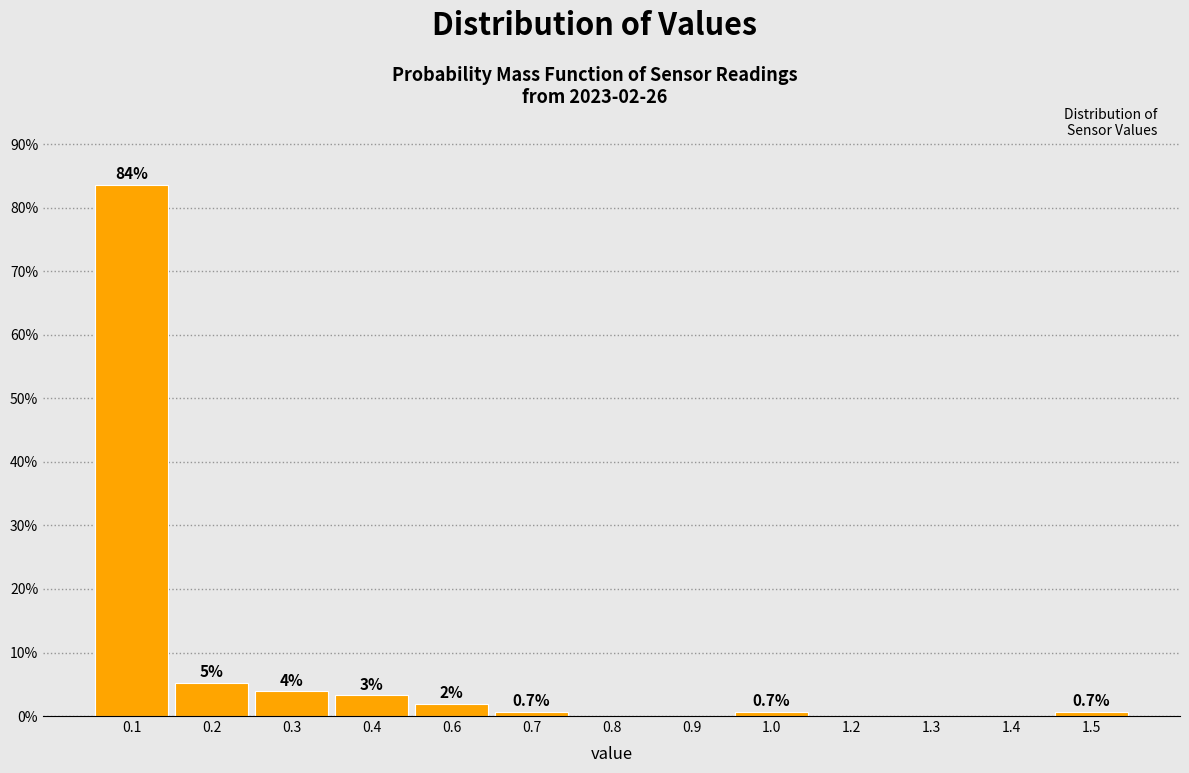

The chart shows a value of 39.2 at 1.3. True or false?

False